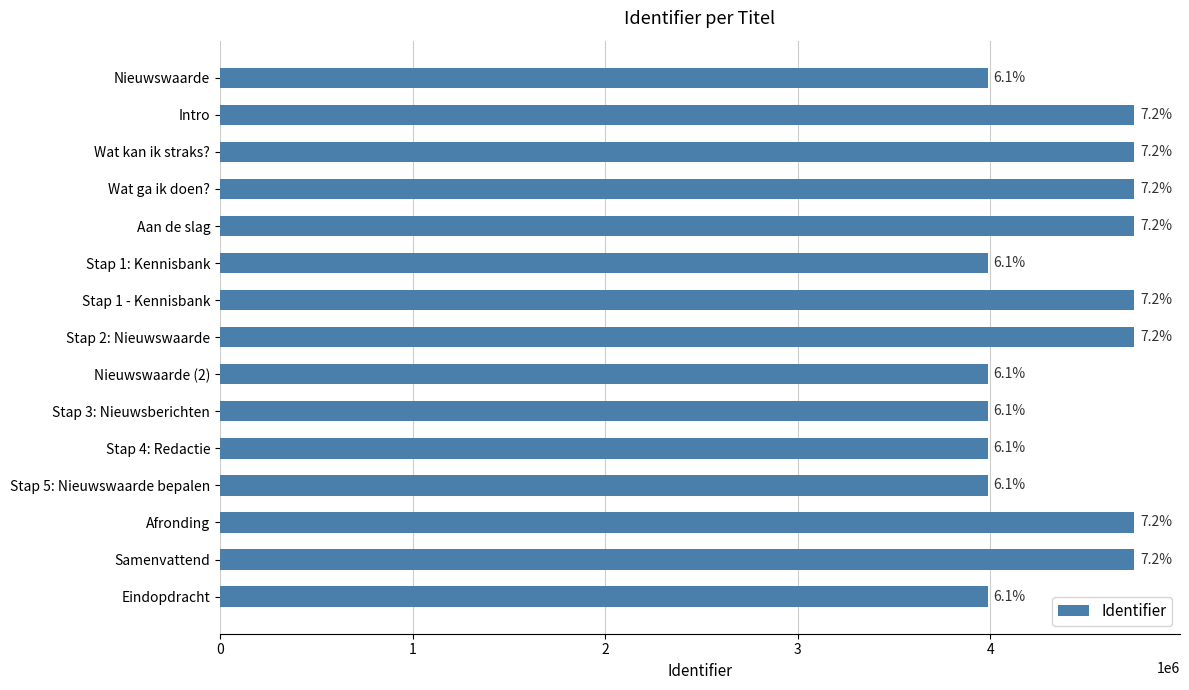

How many bars are there in total?

15